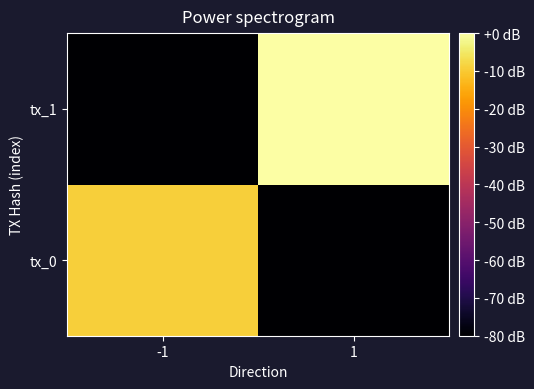

List the series in order of their overall mean, highest first.

tx_1, tx_0